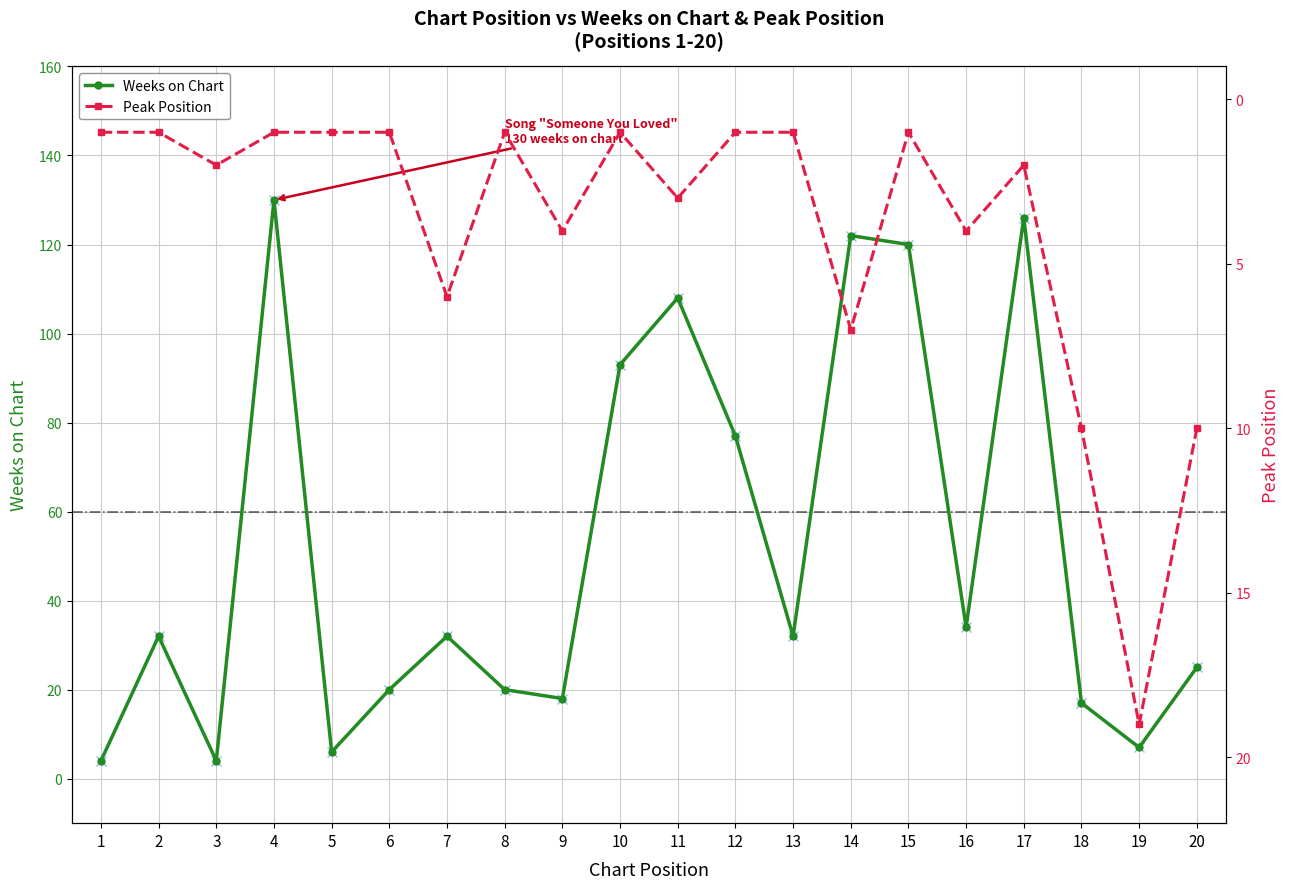

Which series changed the most between 8 and 17?

Weeks on Chart